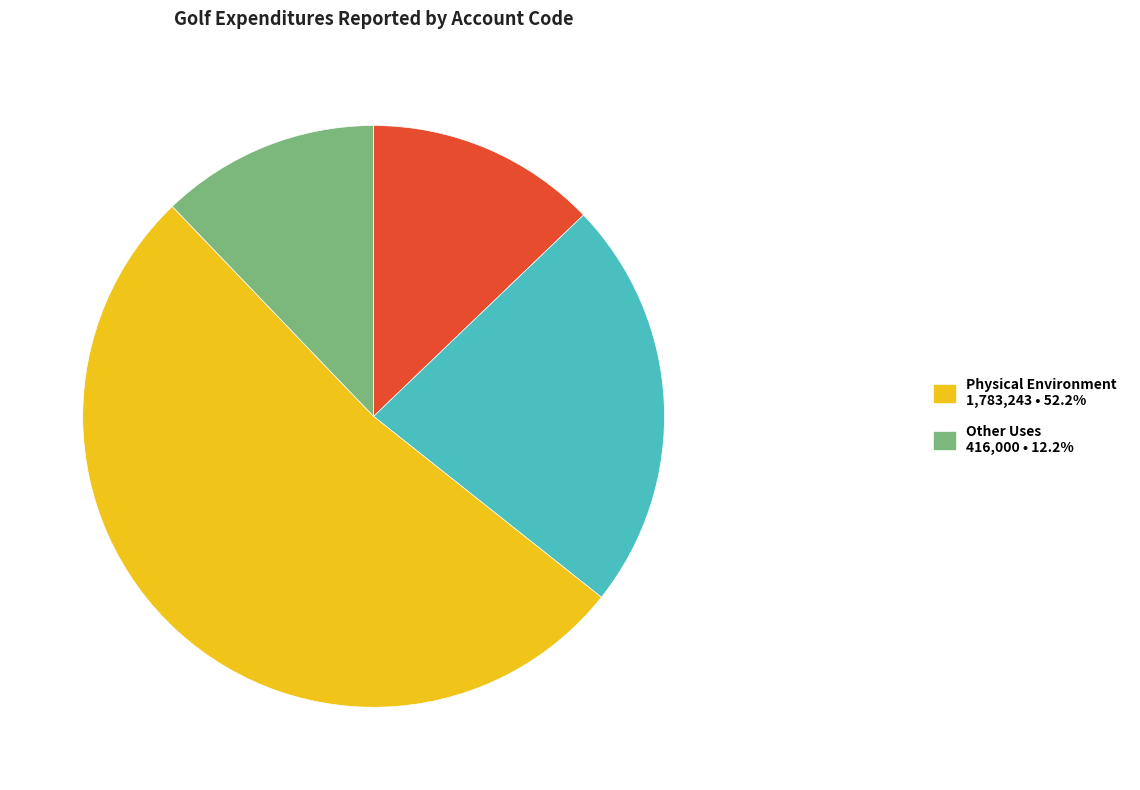

Is there a majority slice in this chart?

Yes